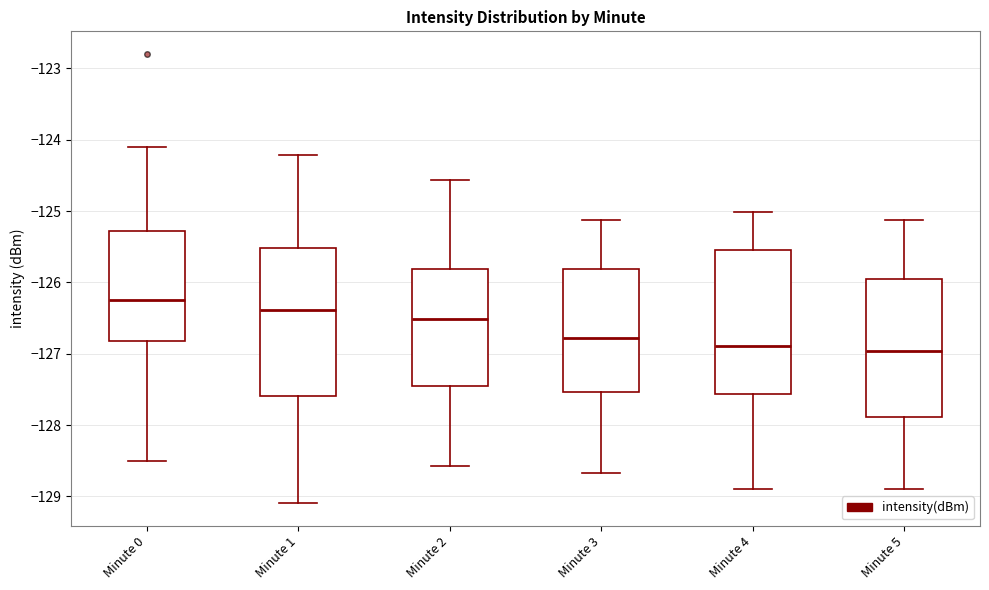

Reading left to right, read every box against the y-axis: the position of its median line, the range the box covers, and the ends of its whiskers. The values are not printed on the chart, so give them approximately, as read against the axis.

Minute 0: median -126.2, box -126.8 to -125.3, whiskers -128.5 to -124.1
Minute 1: median -126.4, box -127.6 to -125.5, whiskers -129.1 to -124.2
Minute 2: median -126.5, box -127.5 to -125.8, whiskers -128.6 to -124.6
Minute 3: median -126.8, box -127.5 to -125.8, whiskers -128.7 to -125.1
Minute 4: median -126.9, box -127.6 to -125.5, whiskers -128.9 to -125.0
Minute 5: median -127.0, box -127.9 to -126.0, whiskers -128.9 to -125.1